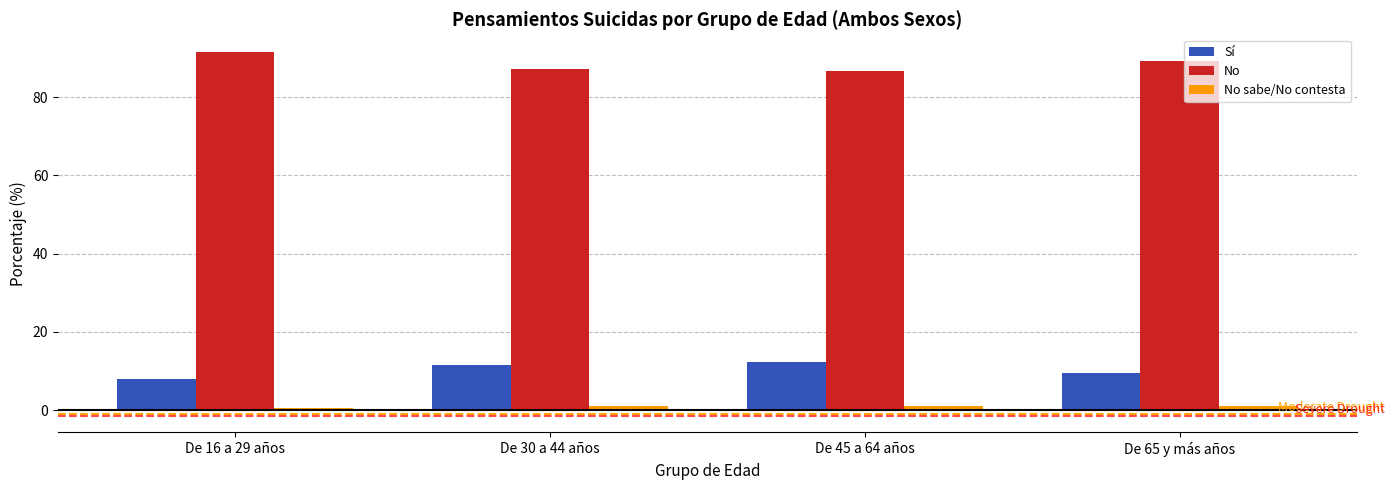

At which label does Sí first exceed 11?

De 30 a 44 años